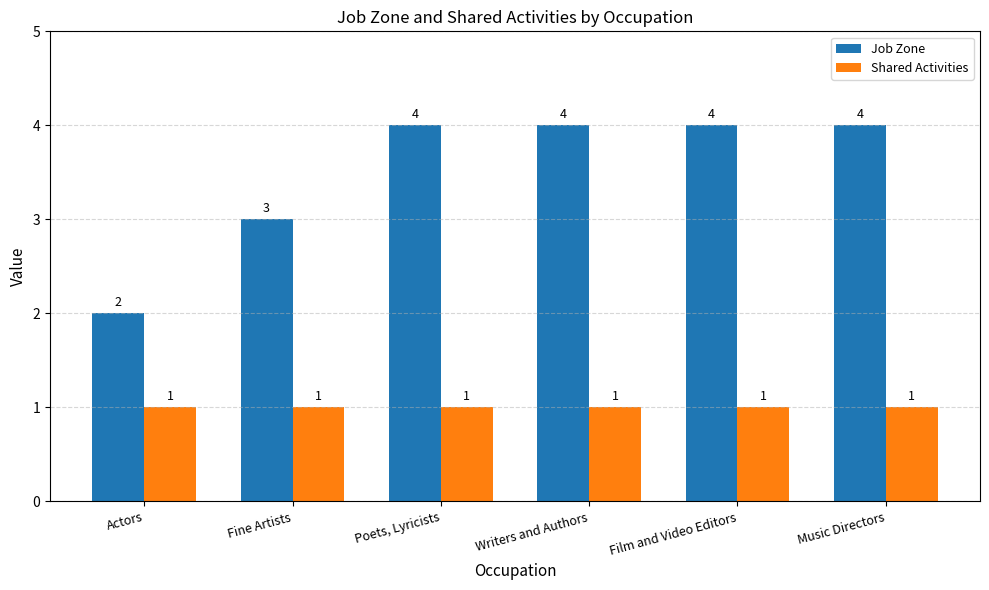

What is the sum of the Shared Activities values at Actors and Music Directors?

2